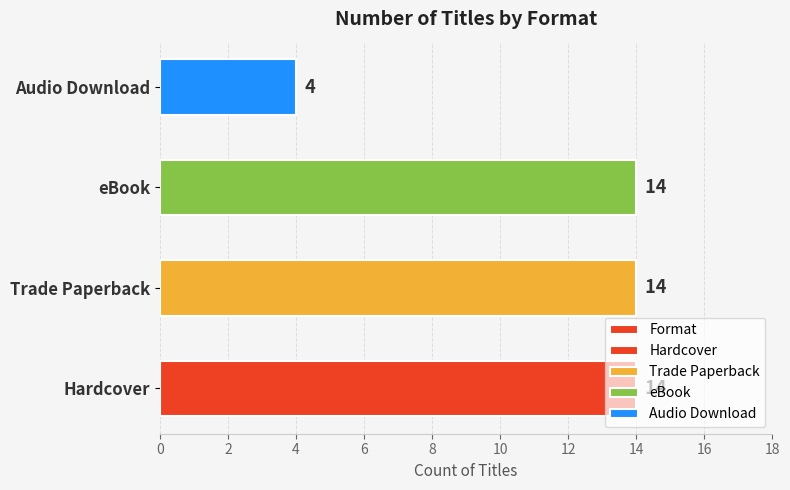

What is the maximum value shown in the chart?

14